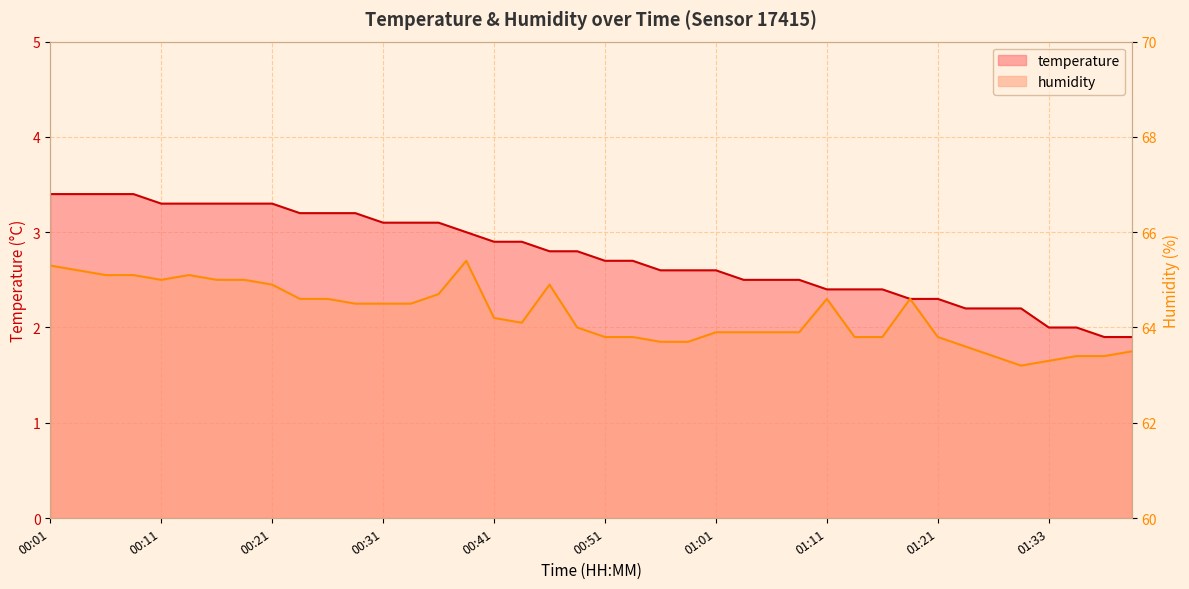

The temperature series shows 3.5 at 01:33. True or false?

False